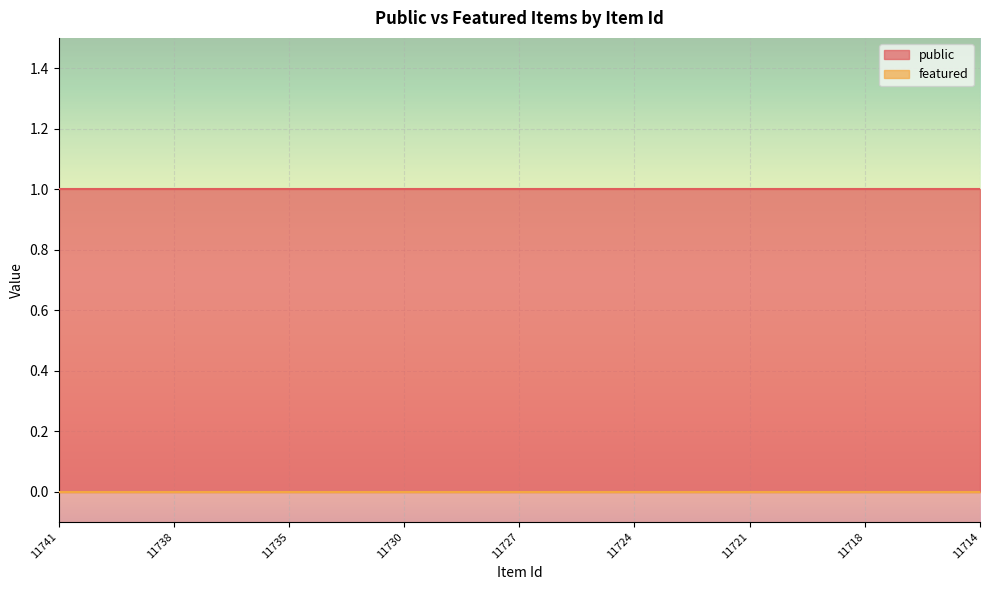

True or false: public and featured cross at least once.

False